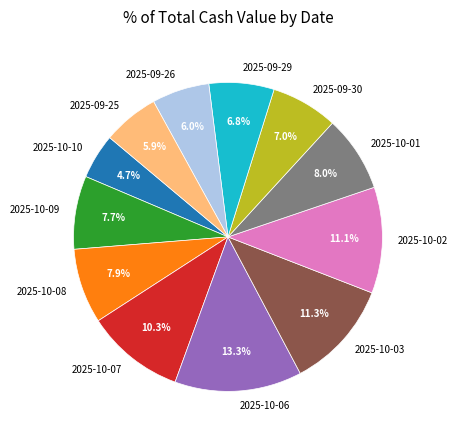

To the nearest percent, what is the combined percentage of 2025-10-03 and 2025-10-01?

19%